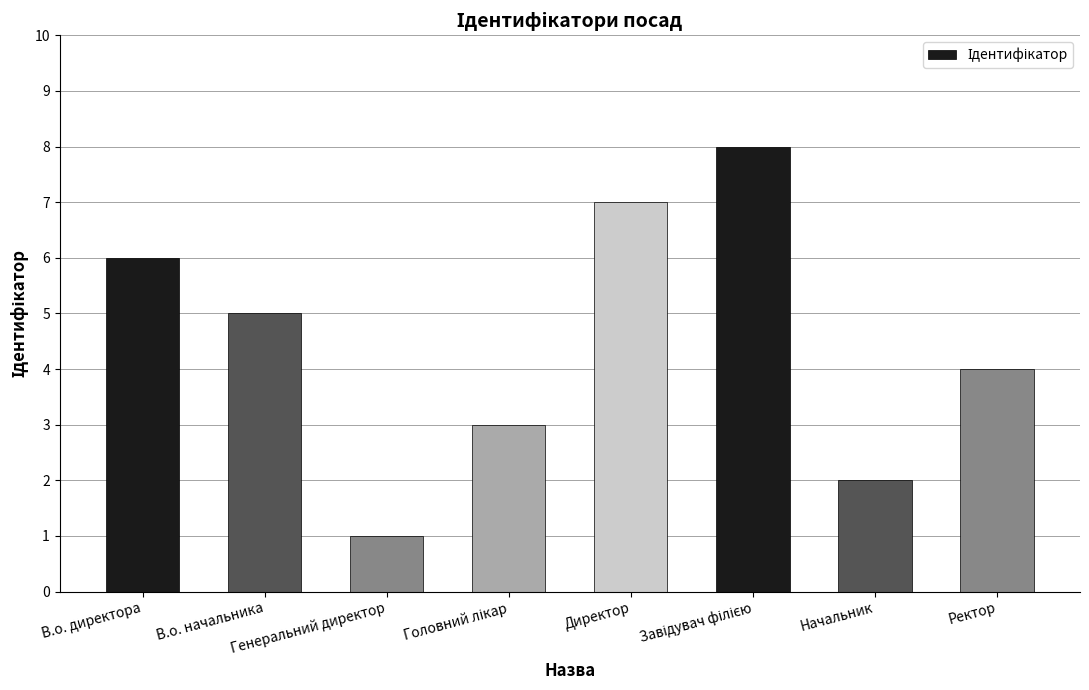

What is the difference between the maximum and second lowest values?

6